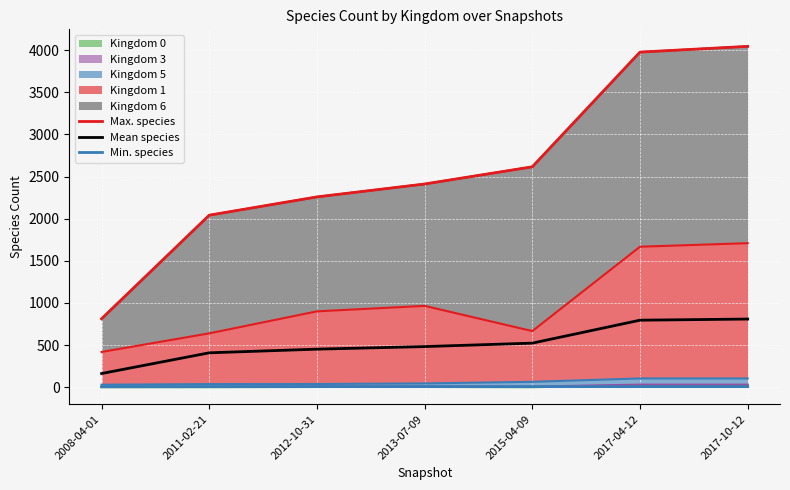

Which series has the largest total across all categories?

Max. species